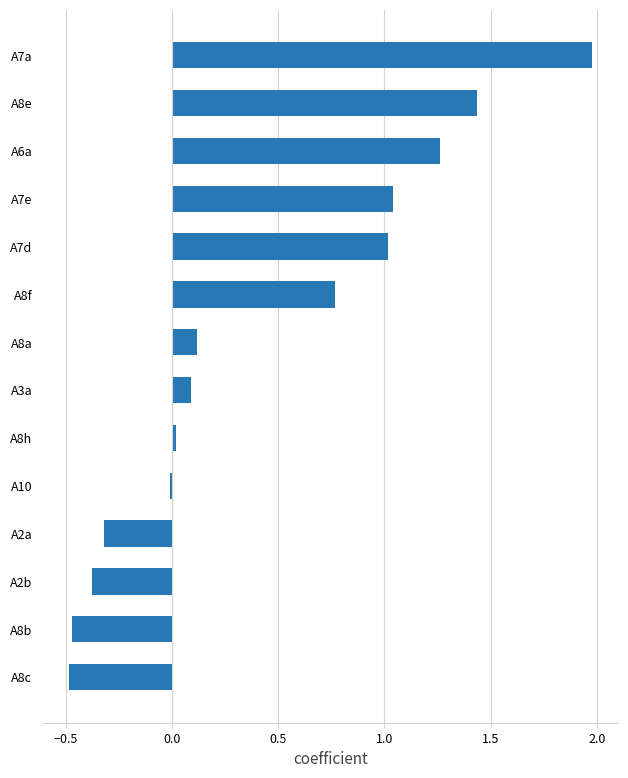

What is the difference between the values at A2a and A8f?

1.1